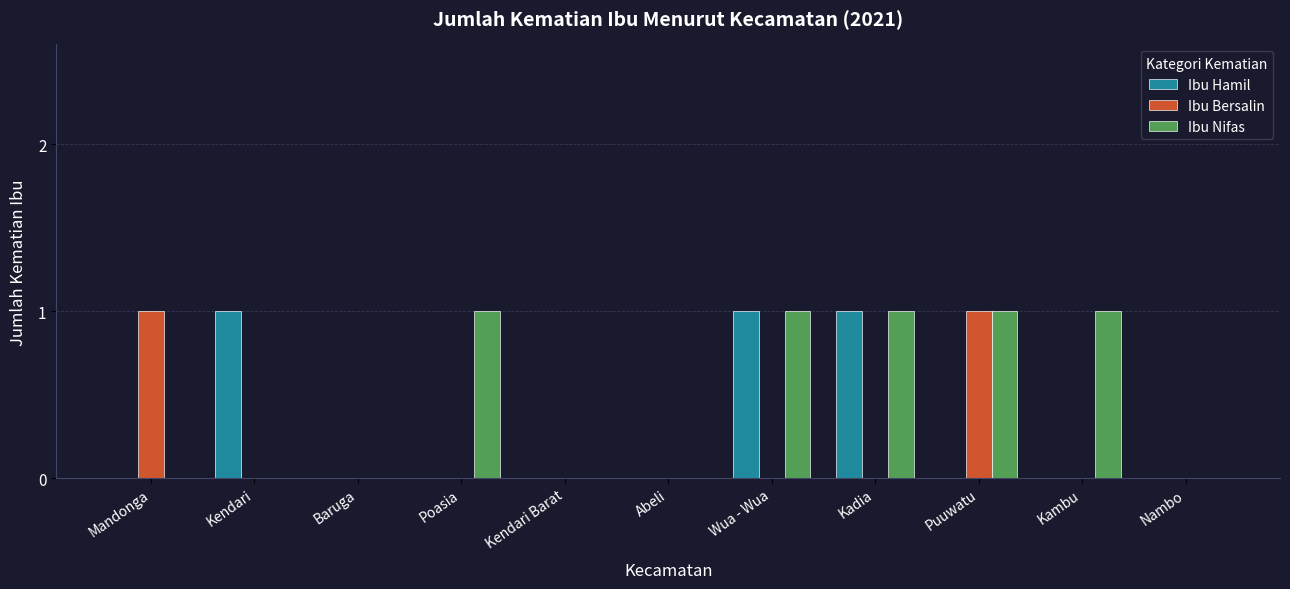

Which series has the largest total across all categories?

Ibu Nifas